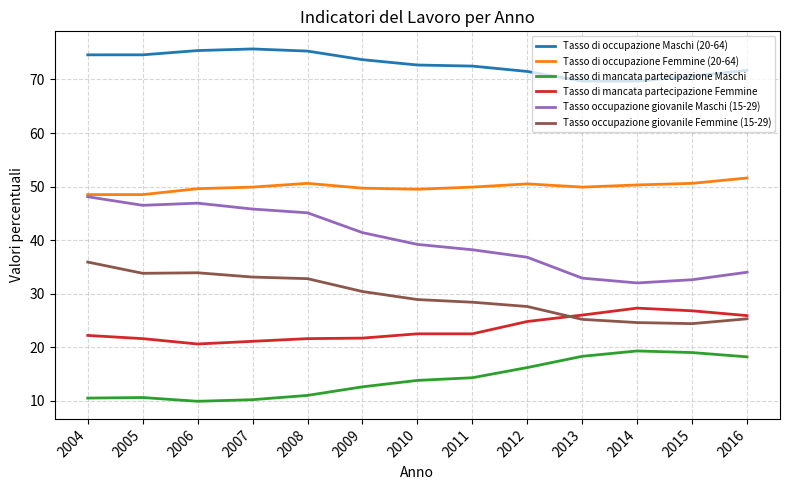

Is it true that Tasso occupazione giovanile Maschi (15-29) equals 48.1 at 2004?

True